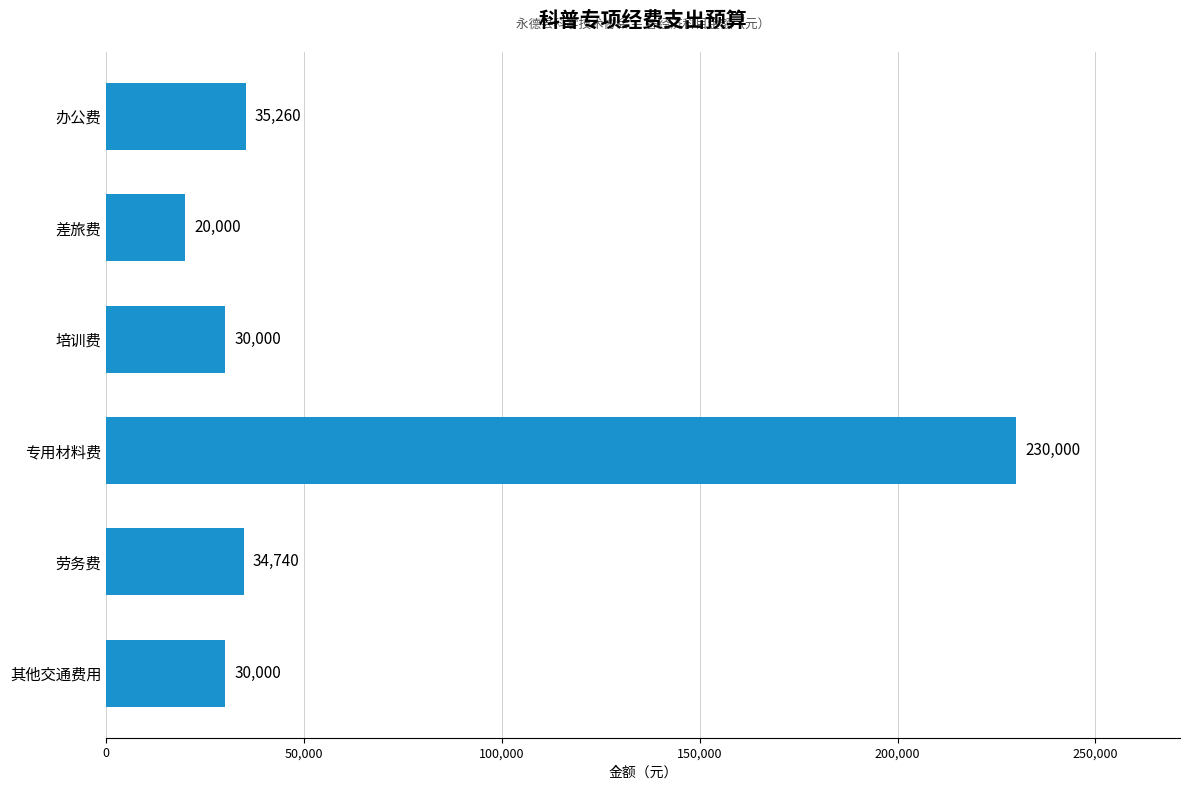

How many data points does each series have?

6